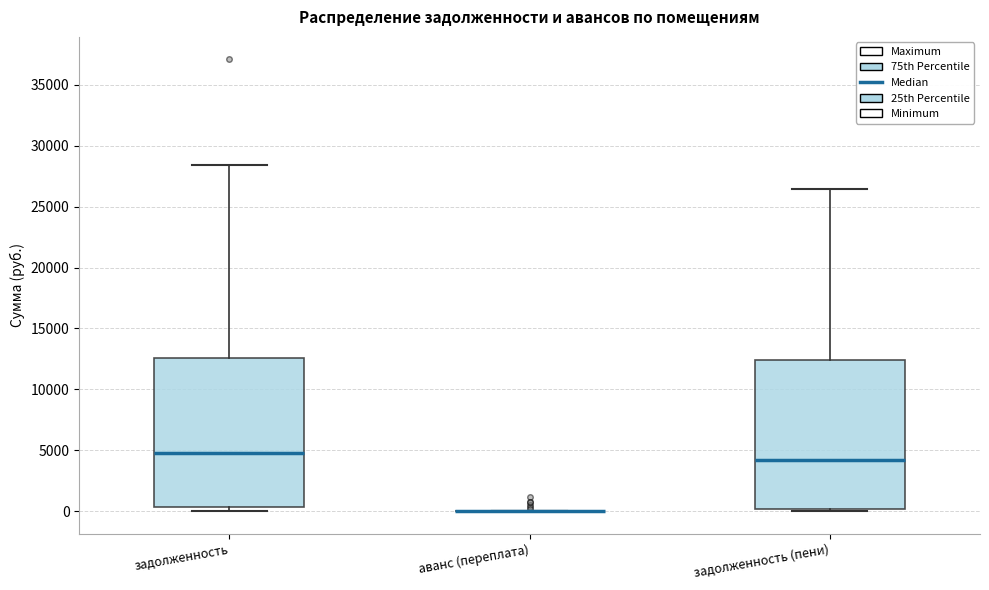

Reading left to right, read every box against the y-axis: the position of its median line, the range the box covers, and the ends of its whiskers. The values are not printed on the chart, so give them approximately, as read against the axis.

задолженность: median 5000, box 500 to 12500, whiskers 0 to 28500
аванс (переплата): box collapsed to a line at 0, whiskers 0 to 0
задолженность (пени): median 4000, box 0 to 12500, whiskers 0 (just below the box's lower edge) to 26500